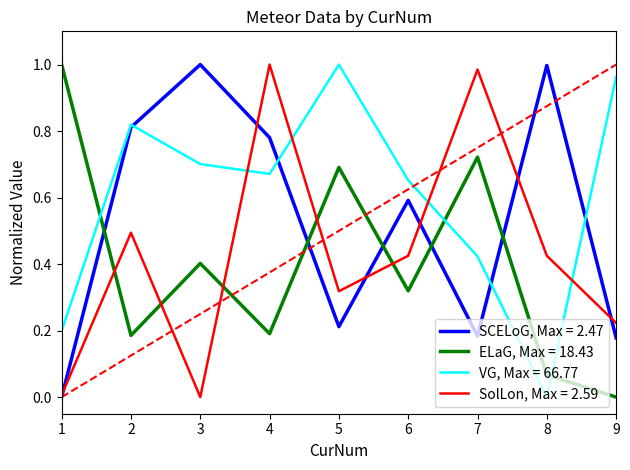

What is the spread (max minus min) of values at 5?

0.8